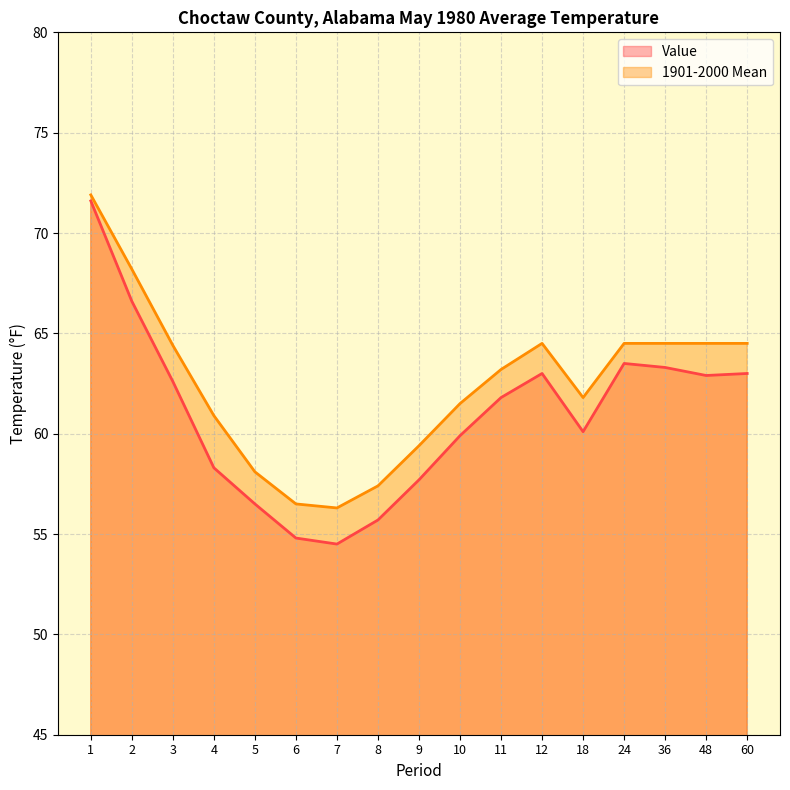

Reading left to right, what are all the values shown in this chart?

Value: 71.6	66.6	62.6	58.3	56.5	54.8	54.5	55.7	57.7	59.9	61.8	63.0	60.1	63.5	63.3	62.9	63.0
1901-2000 Mean: 71.9	68.2	64.4	60.9	58.1	56.5	56.3	57.4	59.4	61.5	63.2	64.5	61.8	64.5	64.5	64.5	64.5